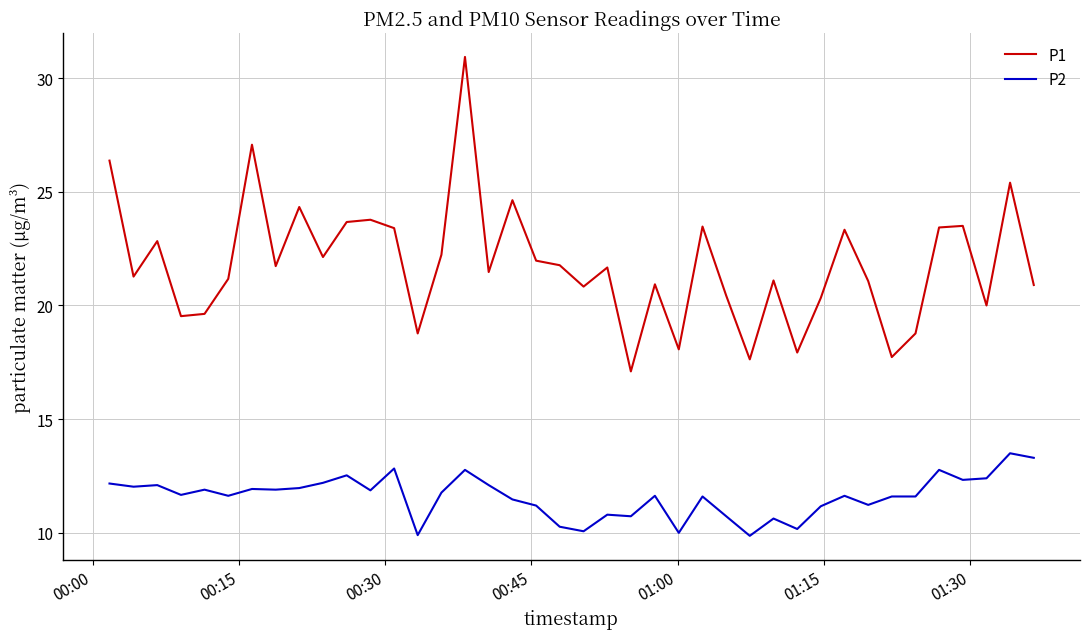

True or false: P1 and P2 cross at least once.

False